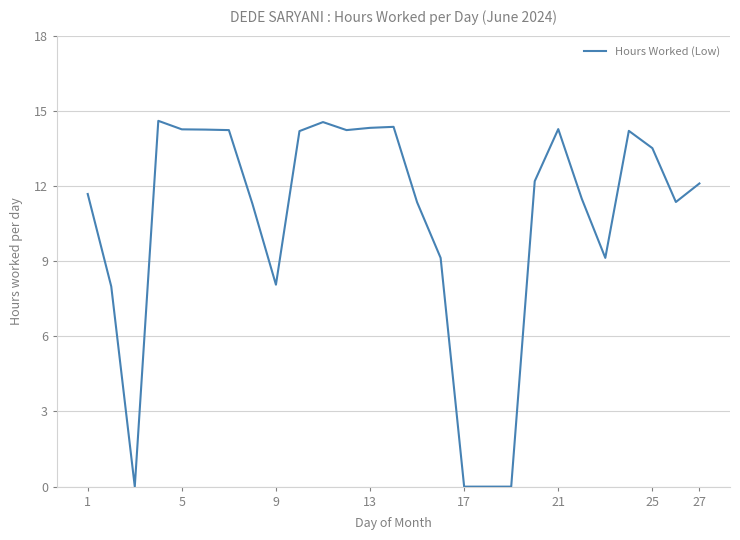

What is the difference between the maximum and minimum values?

14.6